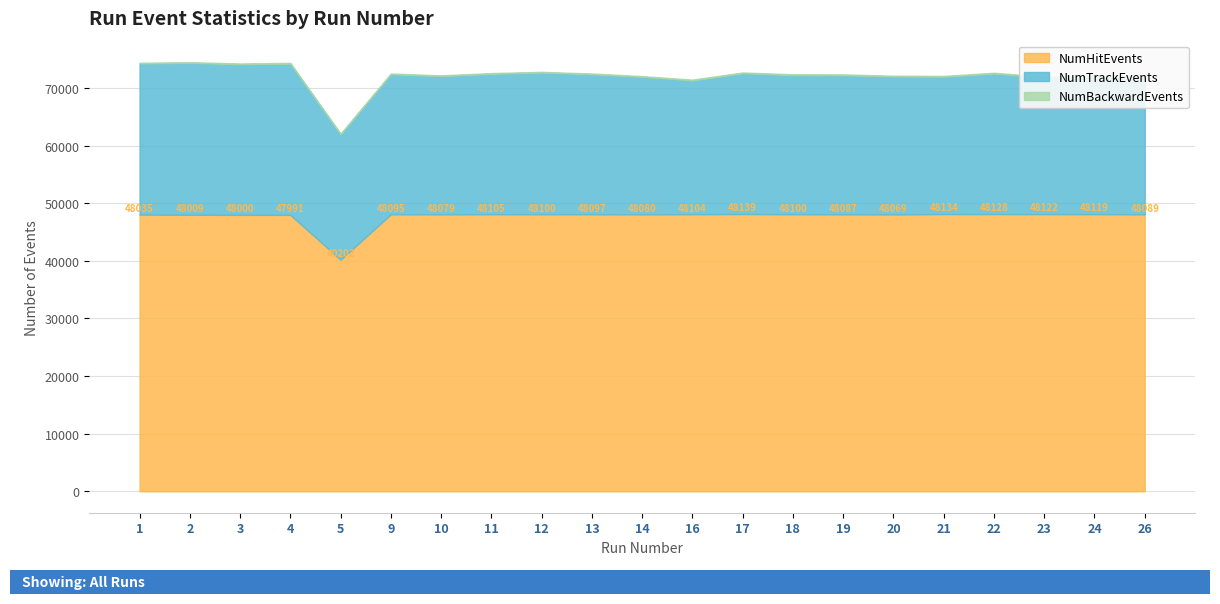

True or false: NumBackwardEvents and NumTrackEvents cross at least once.

False